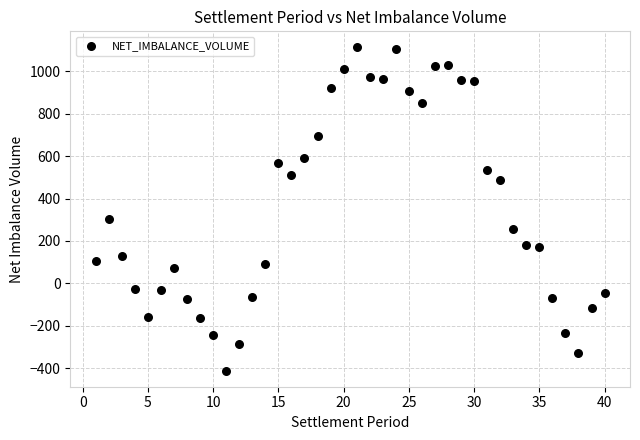

What Y value in the scatter plot is closest to 350?

304.3